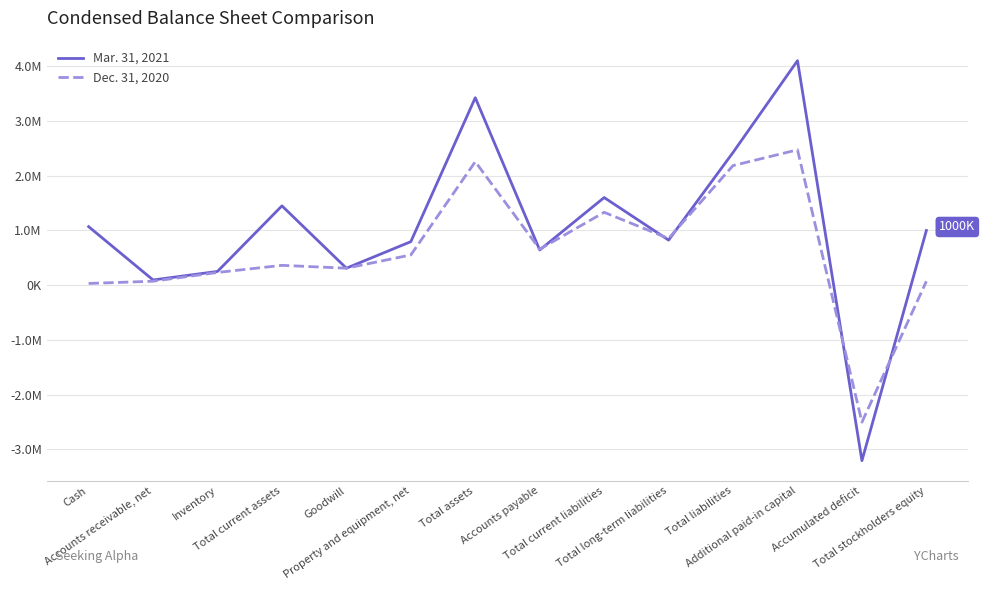

What are all the series names shown in the legend?

Mar. 31, 2021, Dec. 31, 2020